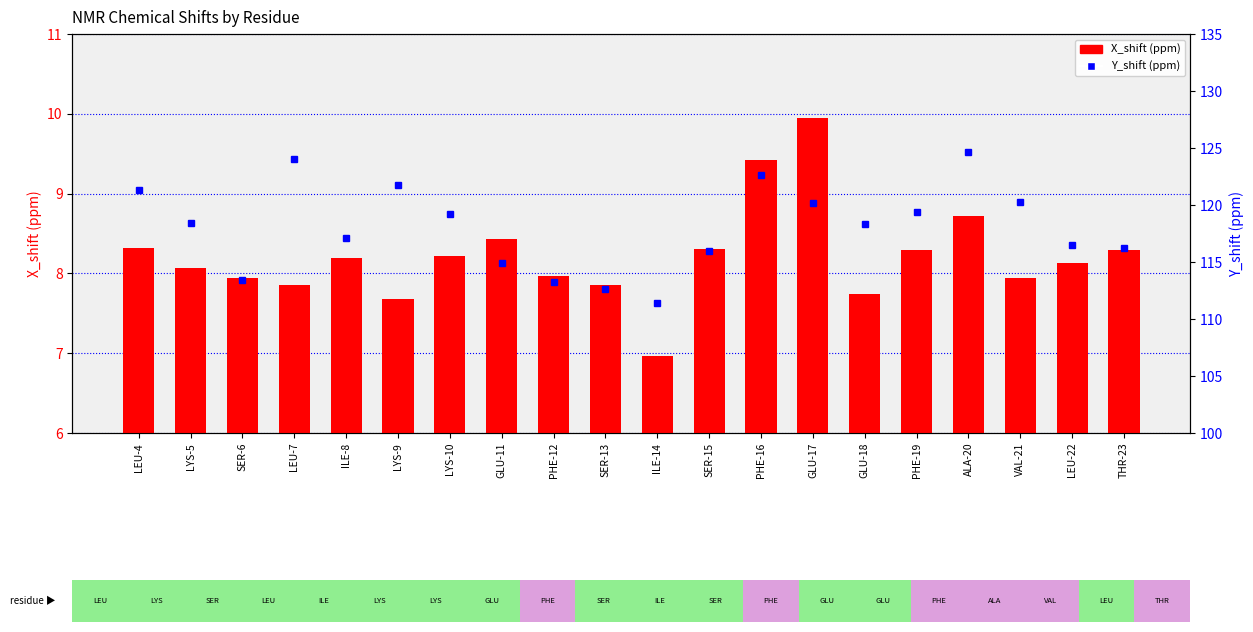

How many values in the Y_shift (ppm) series are below 118?

9